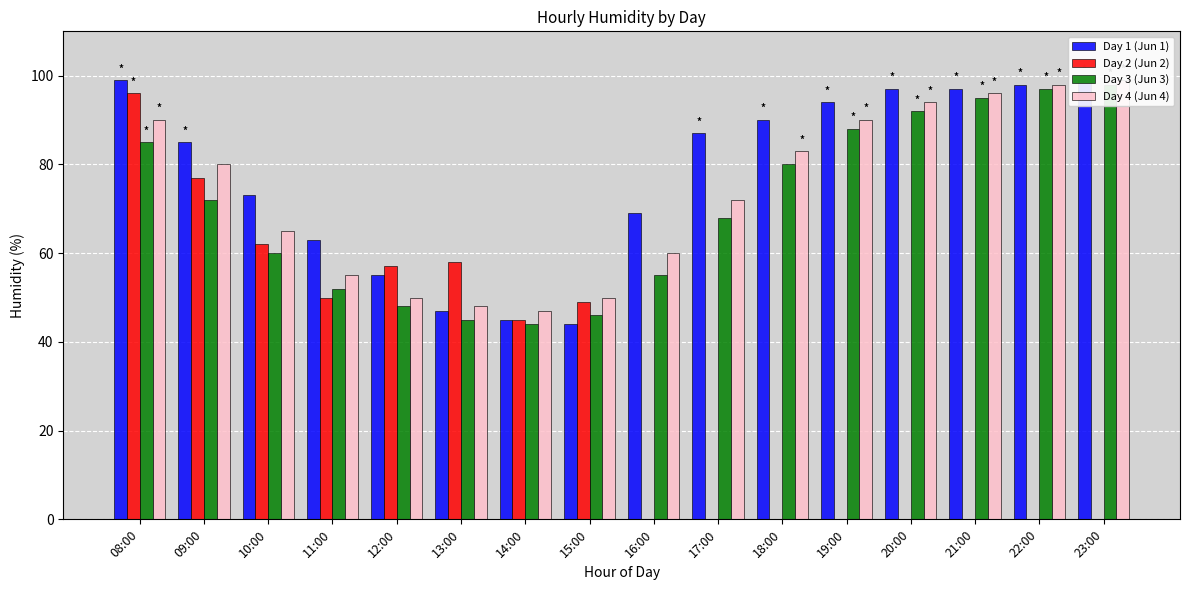

The value of Day 4 (Jun 4) at 10:00 is 106. True or false?

False